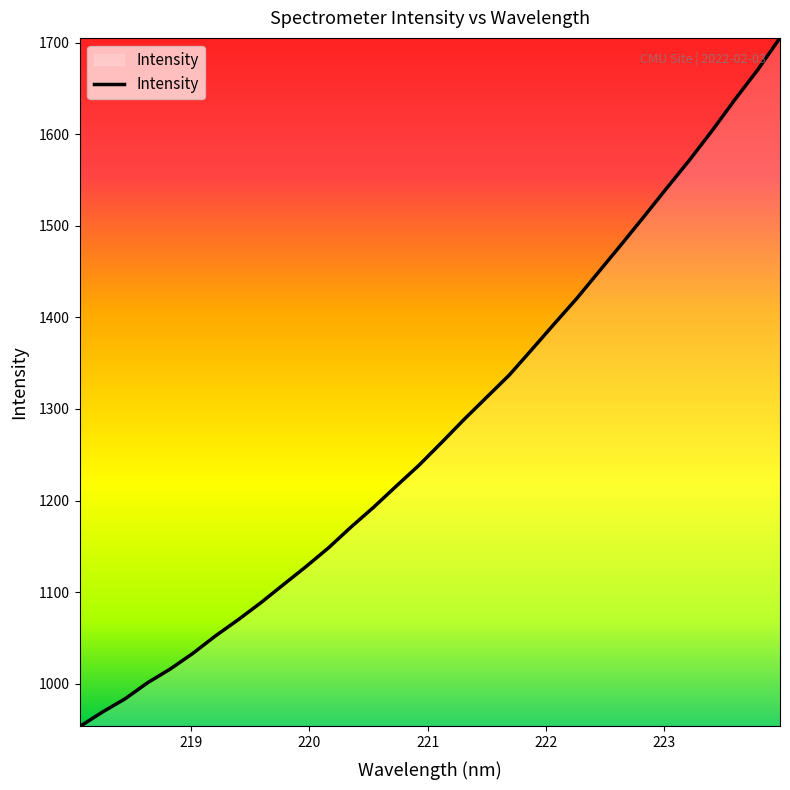

What is the maximum value shown in the chart?

1705.2